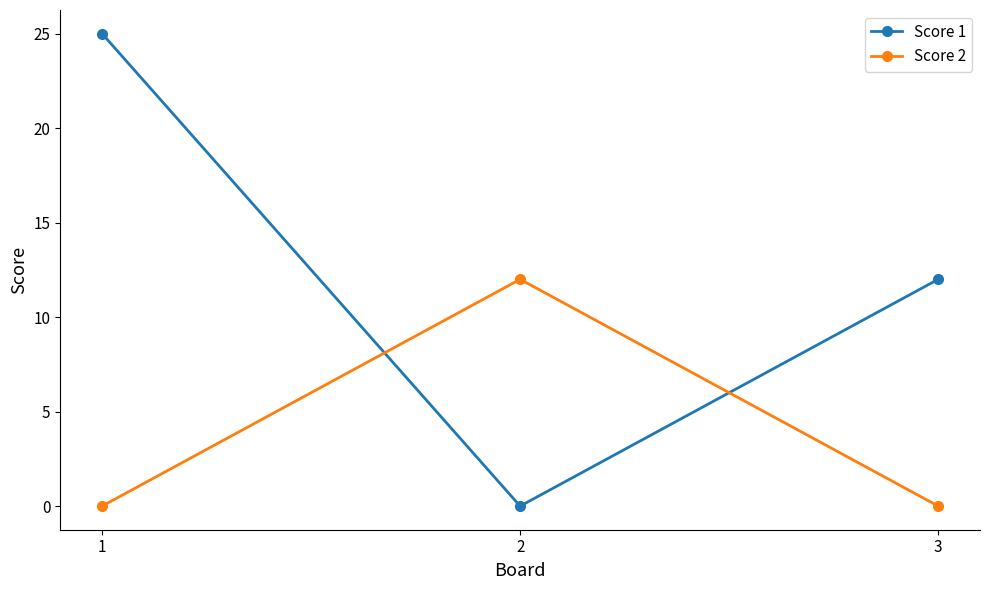

How many lines are shown in the chart?

2